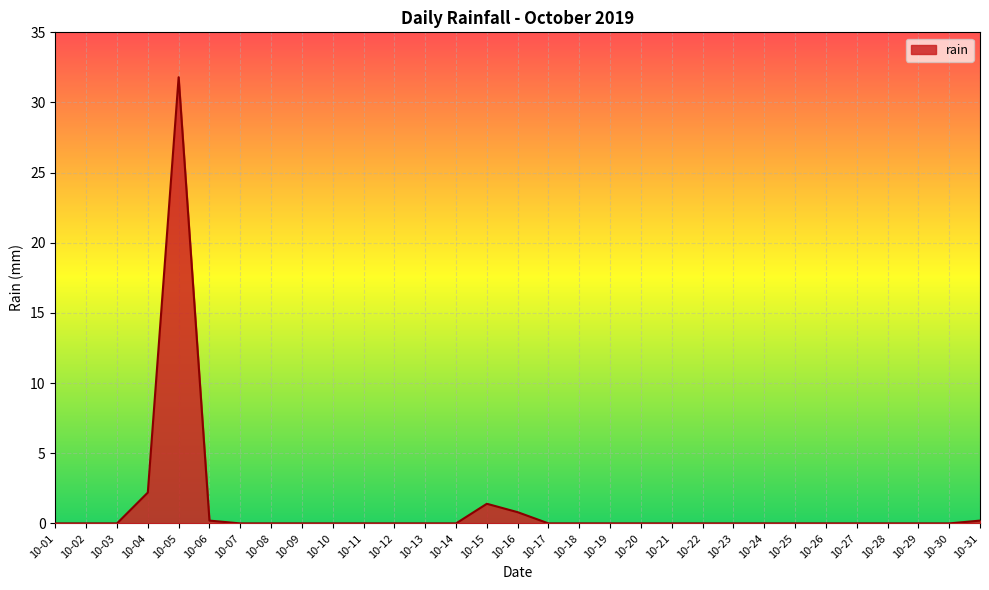

Reading left to right, transcribe all the data shown in this chart.

10-01=0.0	10-02=0.0	10-03=0.0	10-04=2.2	10-05=31.8	10-06=0.2	10-07=0.0	10-08=0.0	10-09=0.0	10-10=0.0	10-11=0.0	10-12=0.0	10-13=0.0	10-14=0.0	10-15=1.4	10-16=0.8	10-17=0.0	10-18=0.0	10-19=0.0	10-20=0.0	10-21=0.0	10-22=0.0	10-23=0.0	10-24=0.0	10-25=0.0	10-26=0.0	10-27=0.0	10-28=0.0	10-29=0.0	10-30=0.0	10-31=0.2